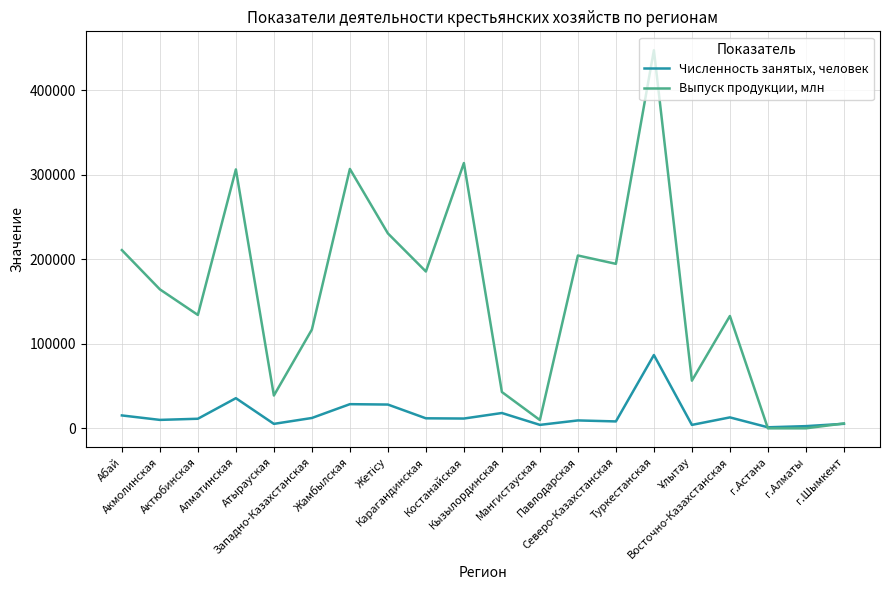

Rank the series by their average value, from highest to lowest.

Выпуск продукции, млн, Численность занятых, человек